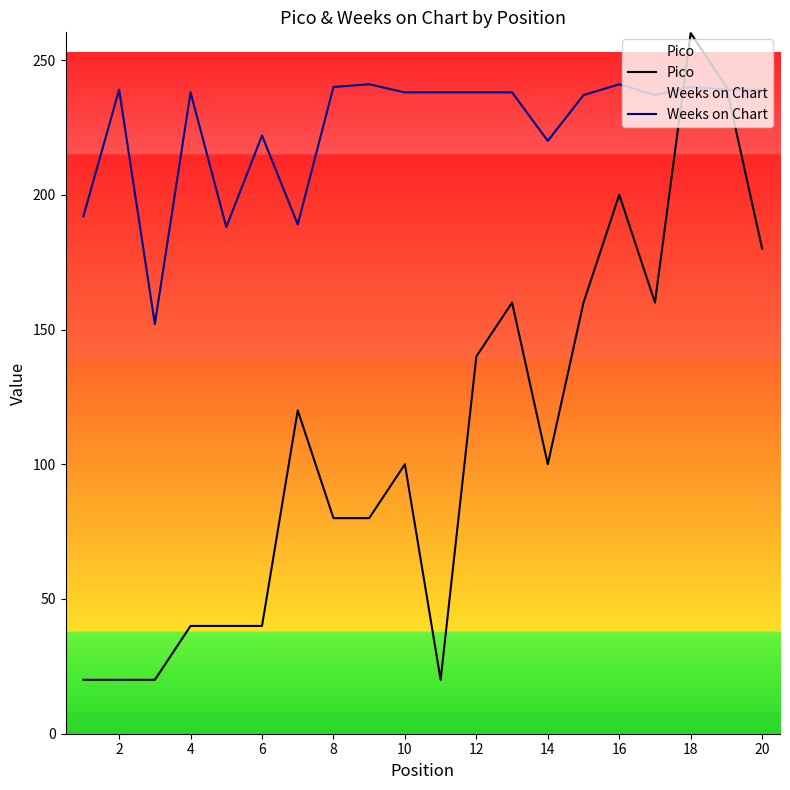

At which category is the sum across all series the highest?

18